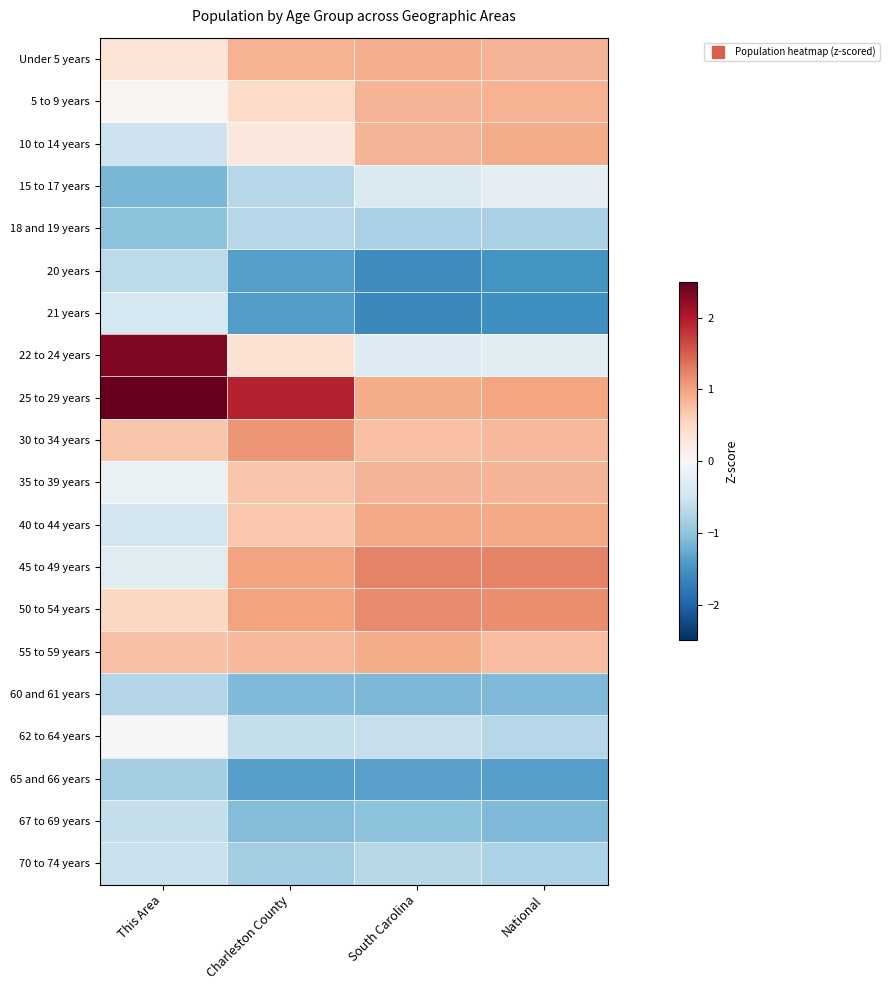

Which label corresponds to the largest value in the chart?

This Area